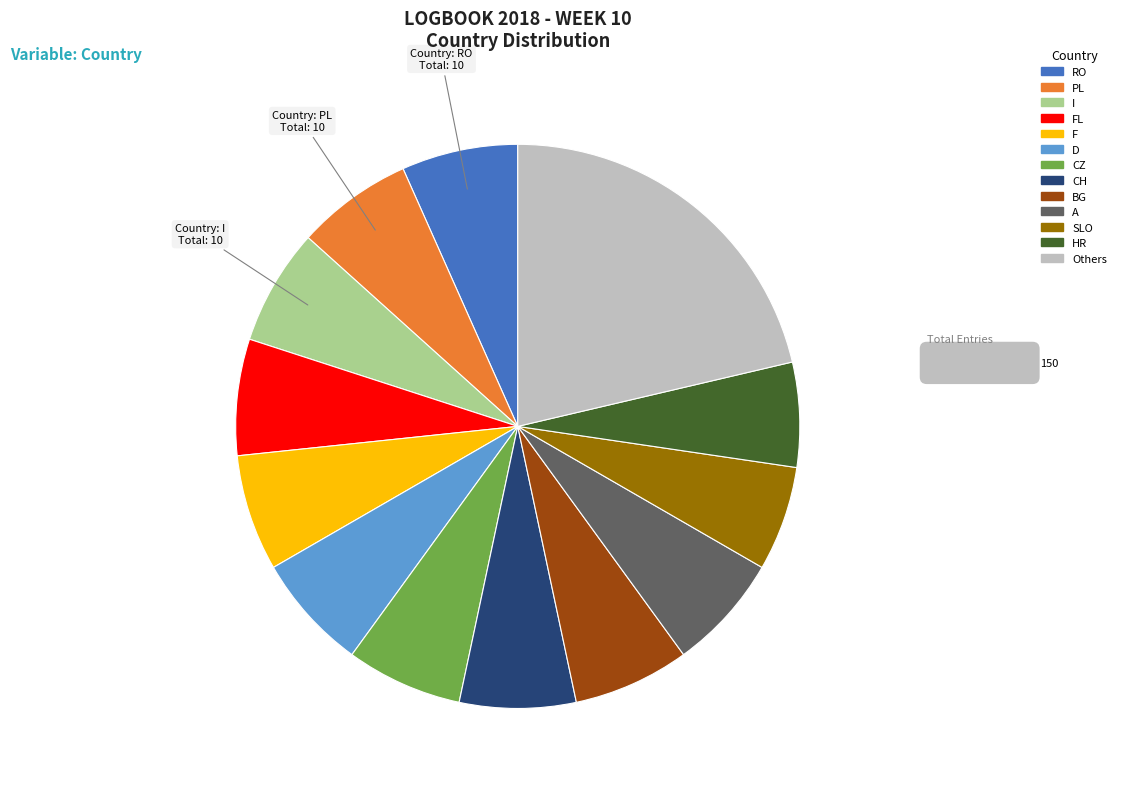

Is there a majority slice in this chart?

No